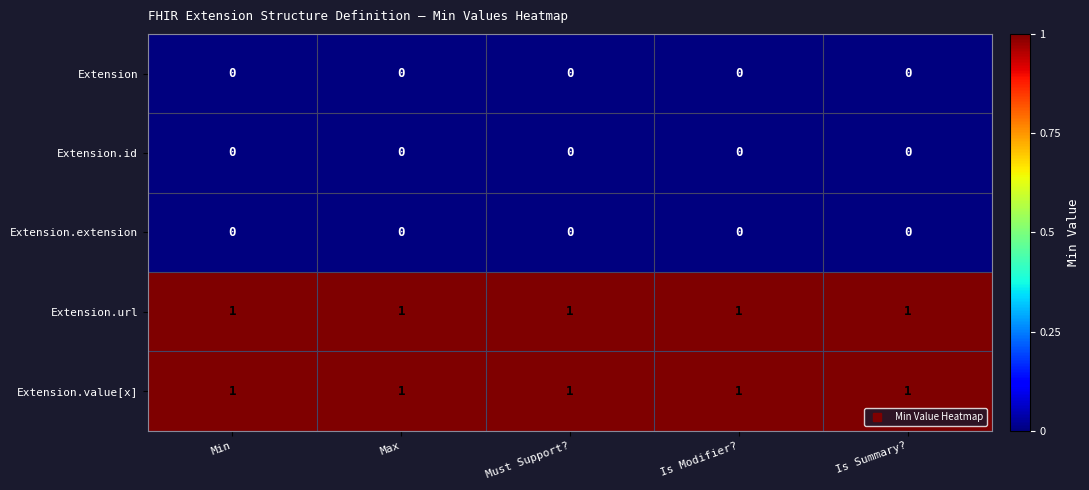

What is the spread (max minus min) of values at Is Summary??

1